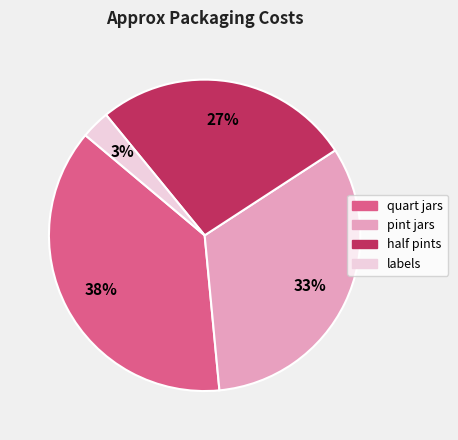

Rank the categories by value from lowest to highest.

labels, half pints, pint jars, quart jars